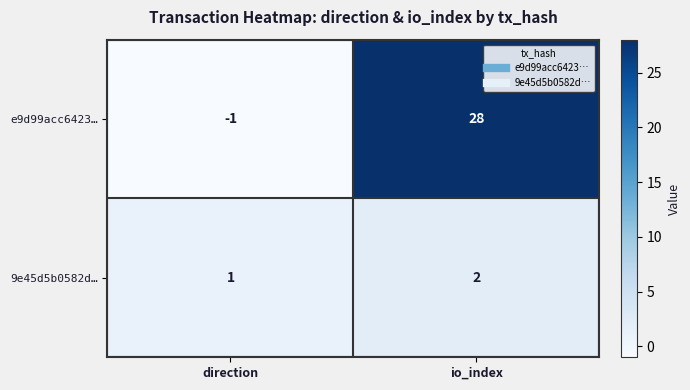

What is the smallest value displayed?

-1